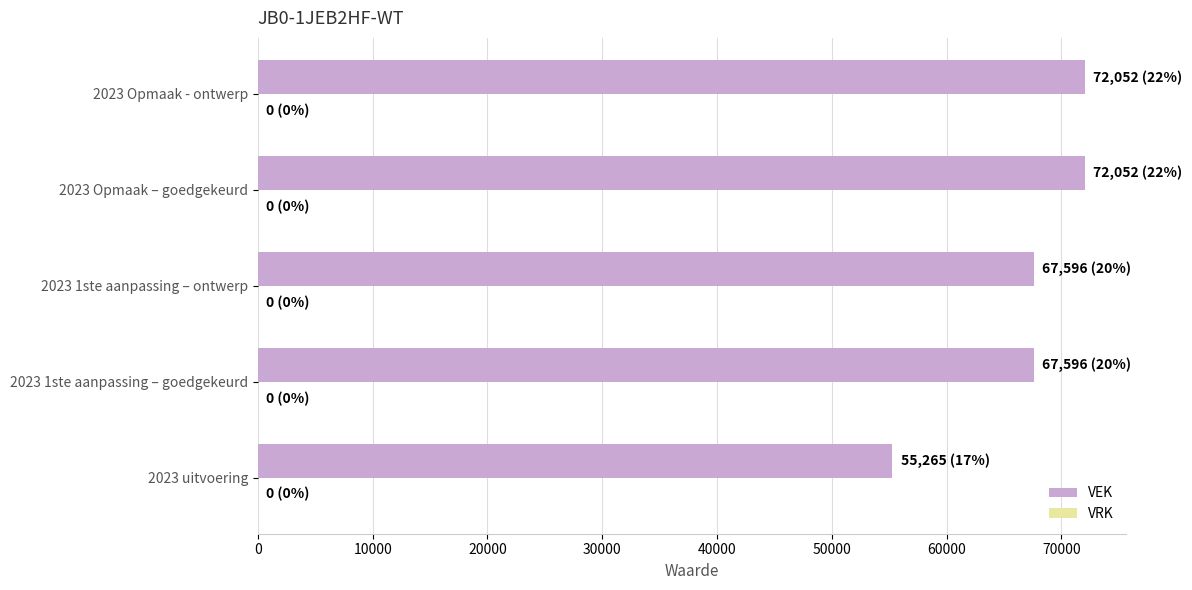

What is the change in value from 2023 1ste aanpassing – goedgekeurd to 2023 Opmaak - ontwerp?

+4456